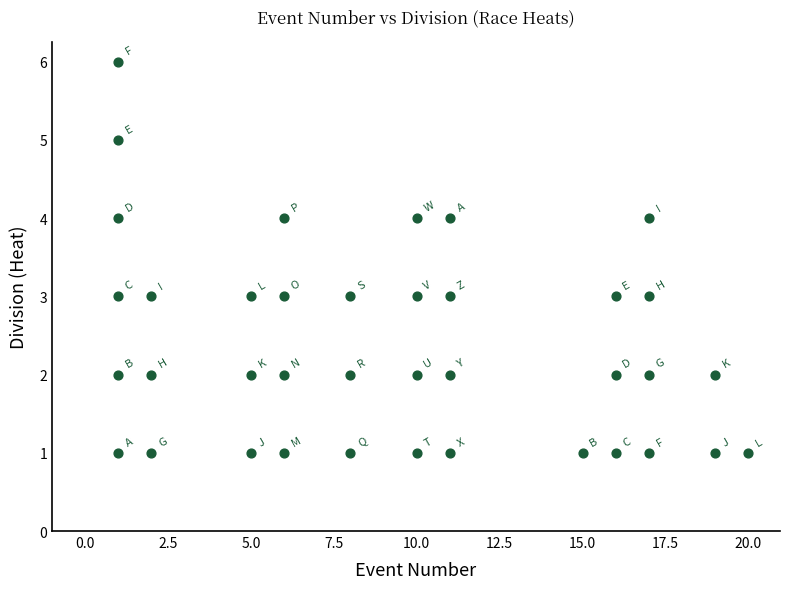

What is the range of X values (max minus min)?

19